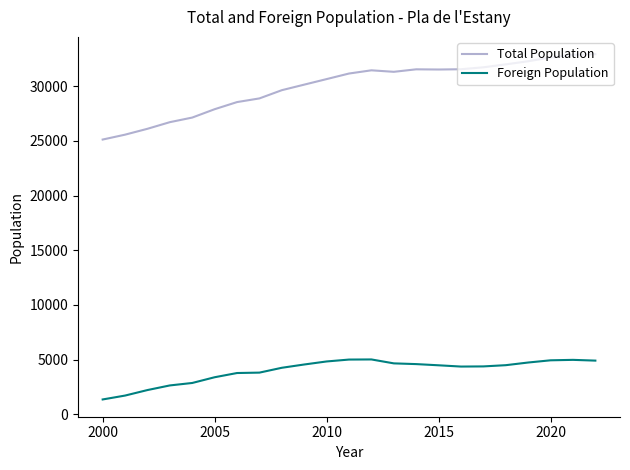

Is it true that Total Population equals 30660 at 2010?

True